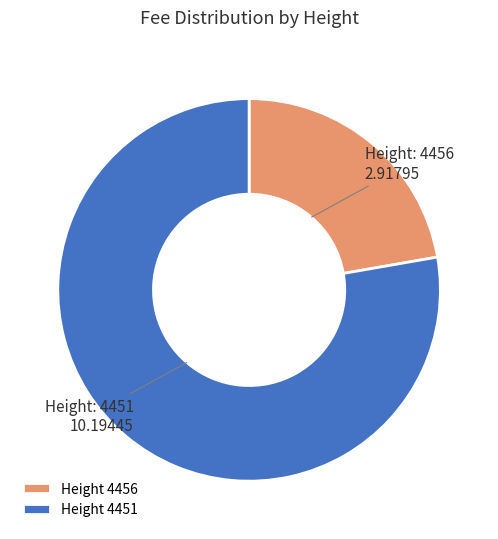

Do Height 4456 and Height 4451 together represent more than half of the pie?

Yes